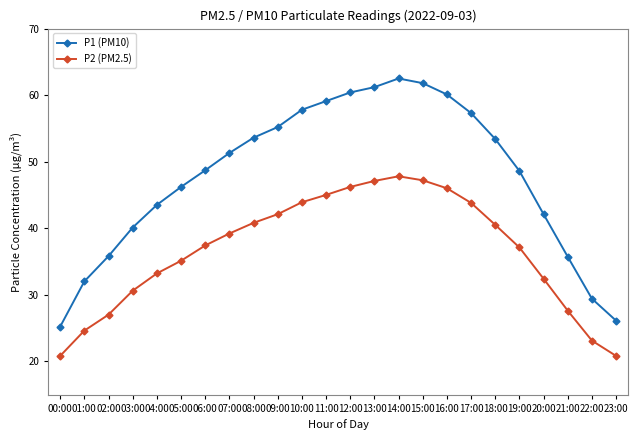

What is the difference between the second highest and second lowest values in the P2 (PM2.5) series?

26.4